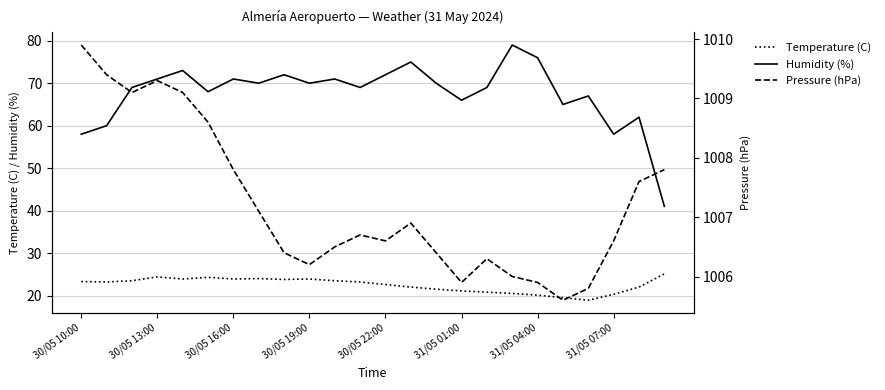

True or false: Pressure (hPa) has more than 1 interior local peaks.

True